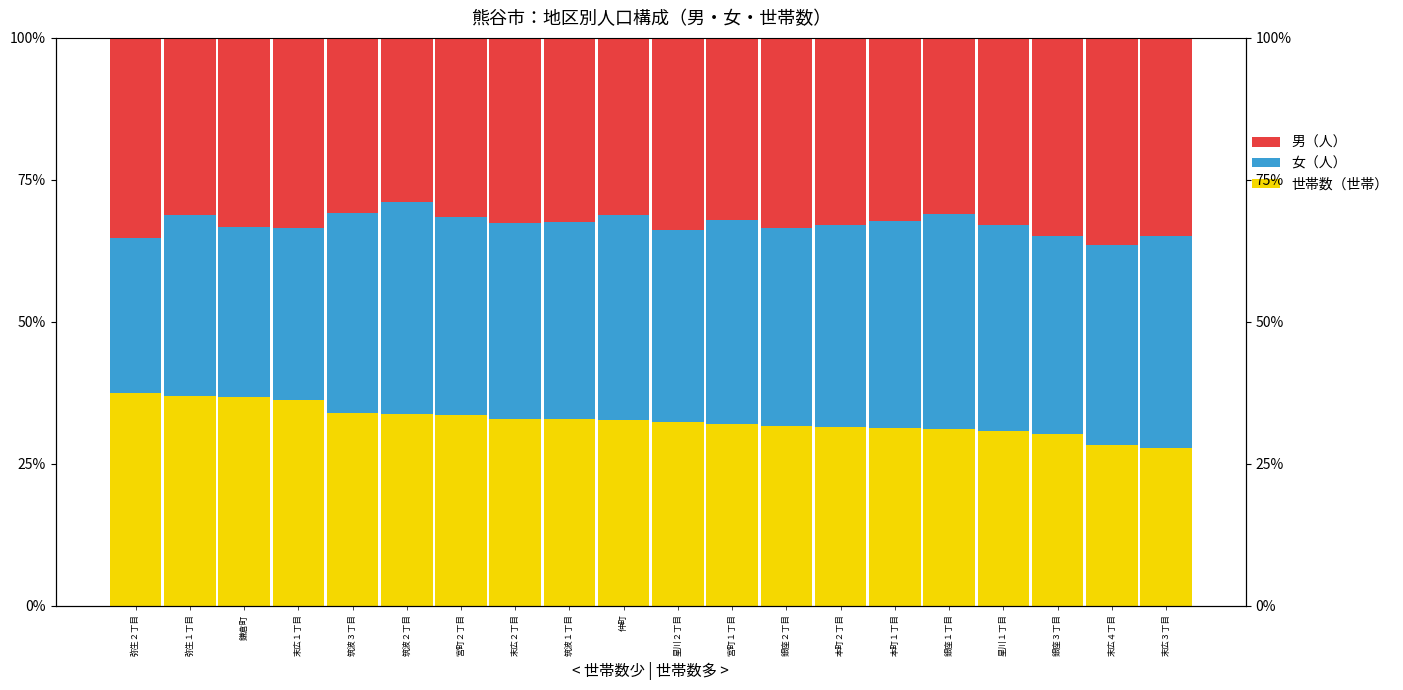

What are all the series names shown in the legend?

世帯数（世帯）, 女（人）, 男（人）